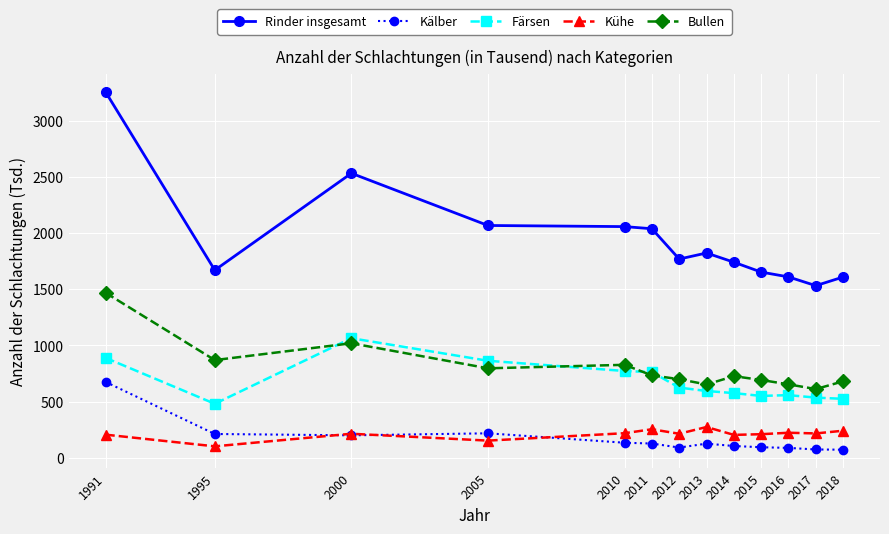

What is the sum of the Bullen values at 2014 and 2012?

1425